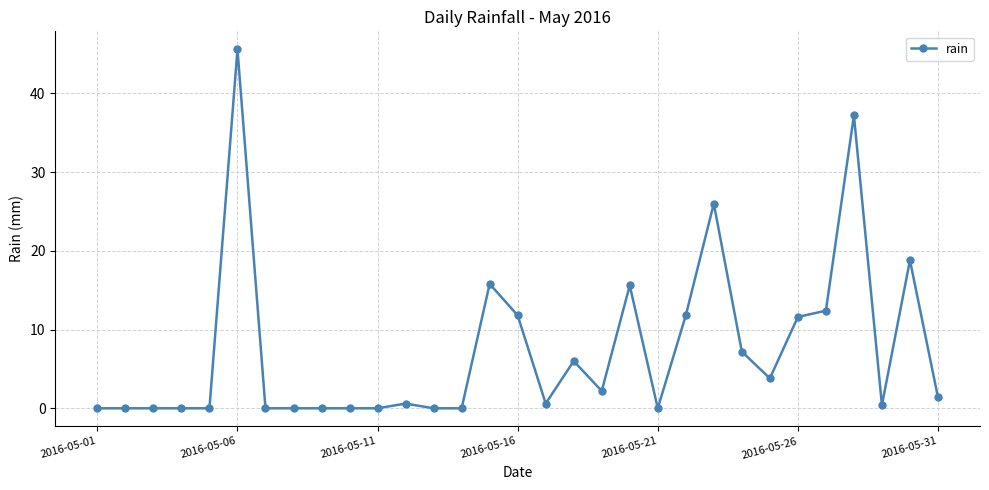

What is the maximum value shown in the chart?

45.6